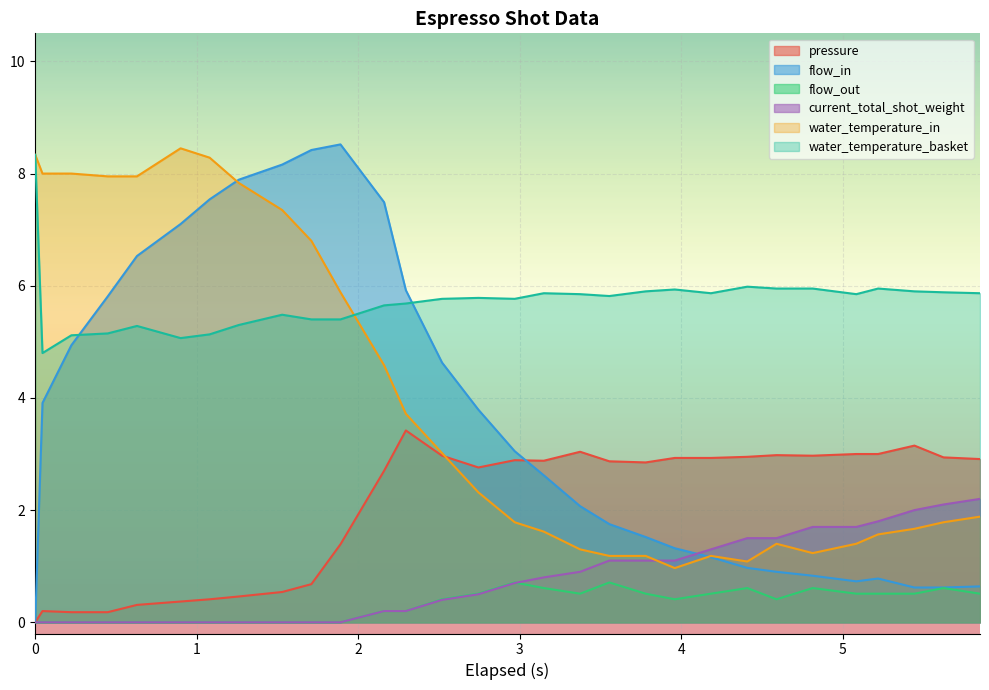

Count the number of categories in the chart.

30